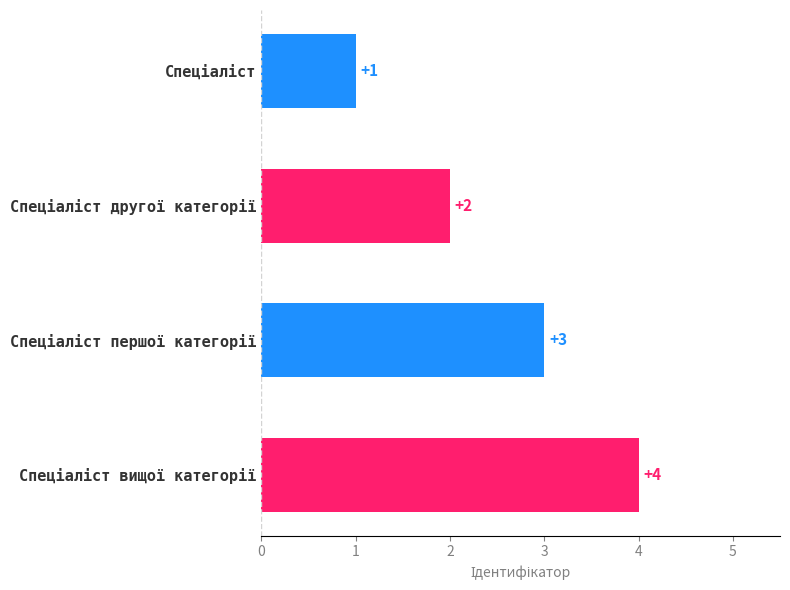

What is the value of the 1st bar from the top?

1